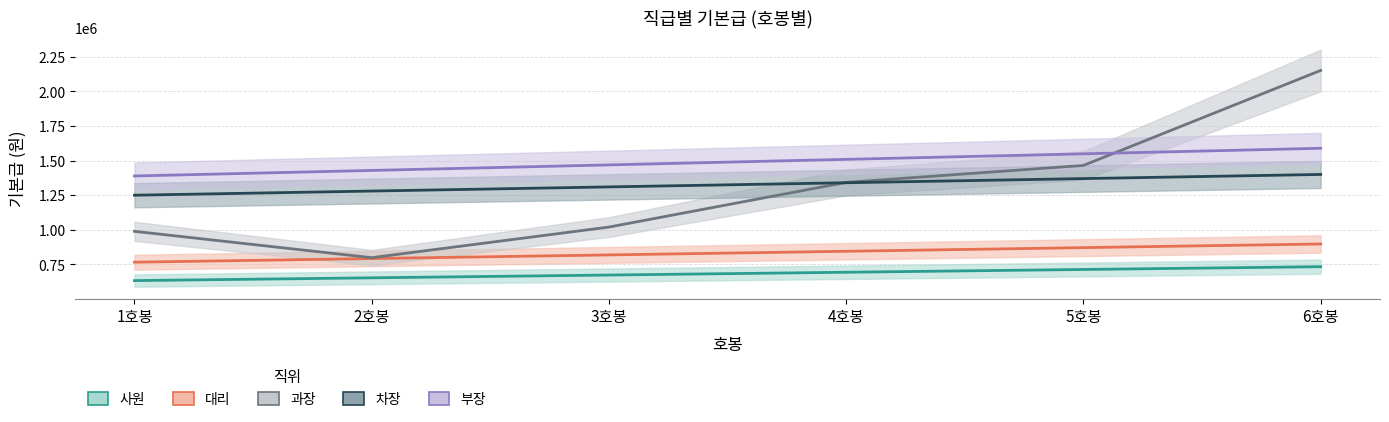

List the labels in order of 대리 value, smallest first.

1호봉, 2호봉, 3호봉, 4호봉, 5호봉, 6호봉